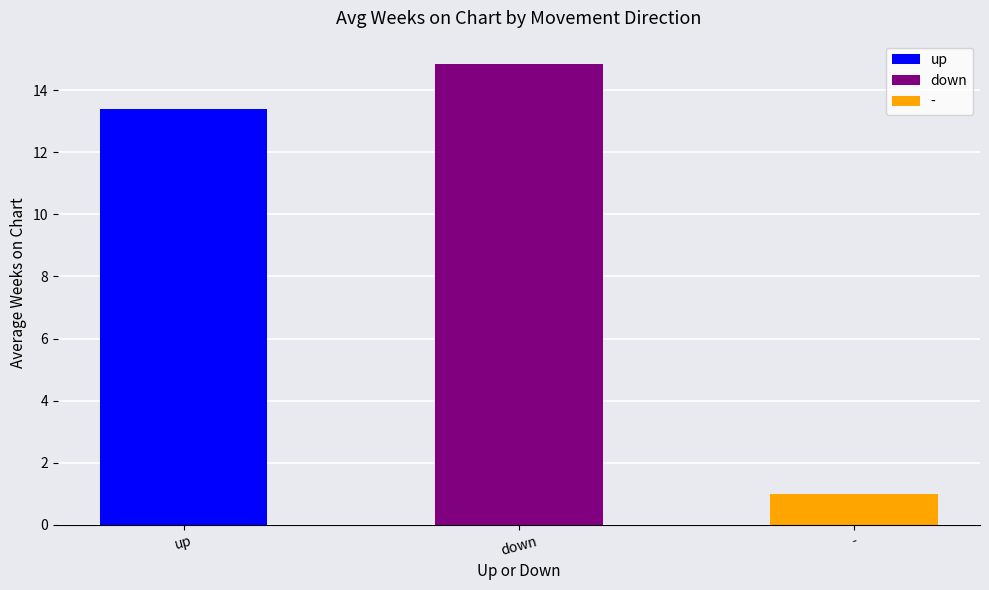

List the labels in order of value, smallest first.

-, up, down